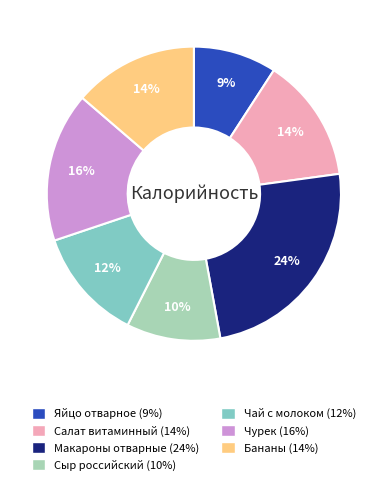

Do Макароны отварные and Салат витаминный together represent more than half of the pie?

No